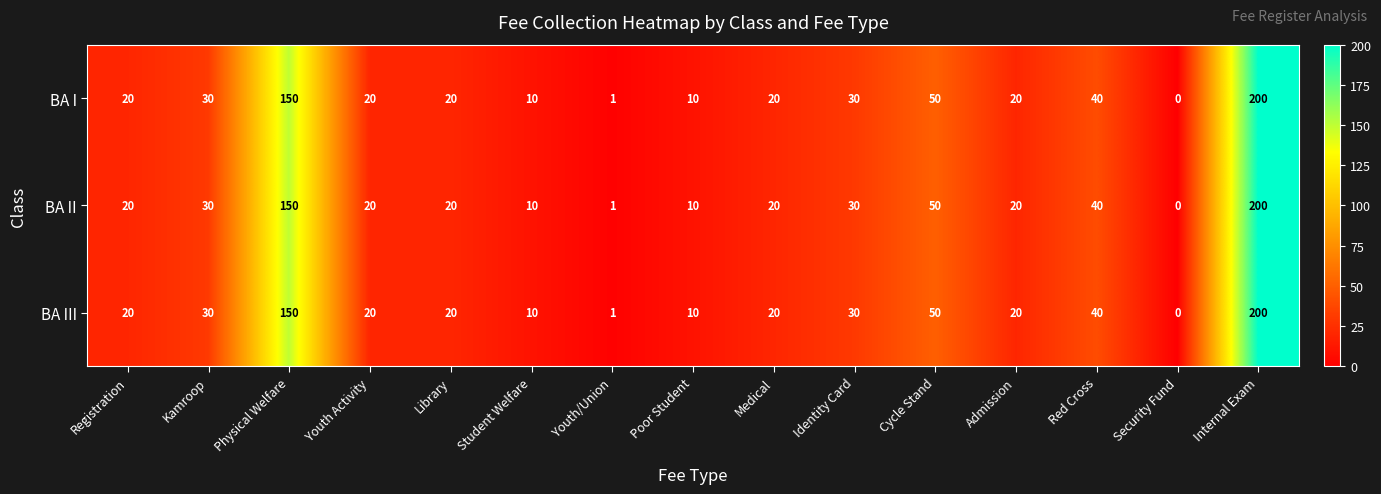

What is the sum of all BA III values?

621